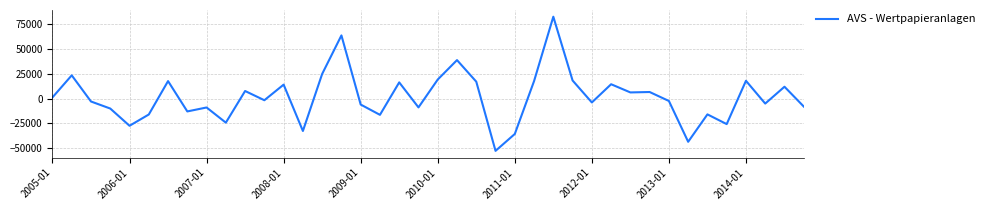

How many values are below zero?

21